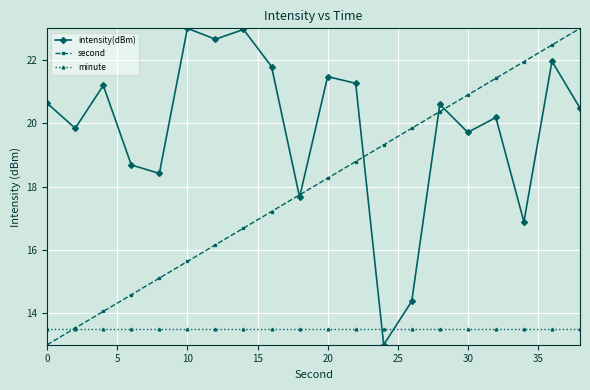

Reading left to right, list all the values displayed in this chart.

intensity(dBm): 20.6	19.8	21.2	18.7	18.4	23.0	22.7	23.0	21.8	17.7	21.5	21.3	13.0	14.4	20.6	19.7	20.2	16.9	22.0	20.5
second: 13.0	13.5	14.1	14.6	15.1	15.6	16.2	16.7	17.2	17.7	18.3	18.8	19.3	19.8	20.4	20.9	21.4	21.9	22.5	23.0
minute: 13.5	13.5	13.5	13.5	13.5	13.5	13.5	13.5	13.5	13.5	13.5	13.5	13.5	13.5	13.5	13.5	13.5	13.5	13.5	13.5